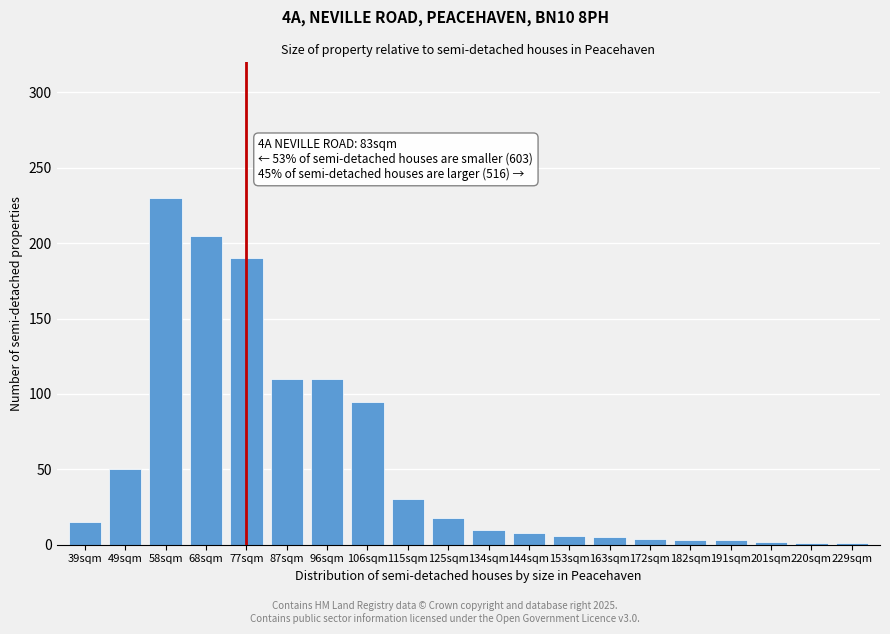

What is the difference between the second highest and second lowest values?

204